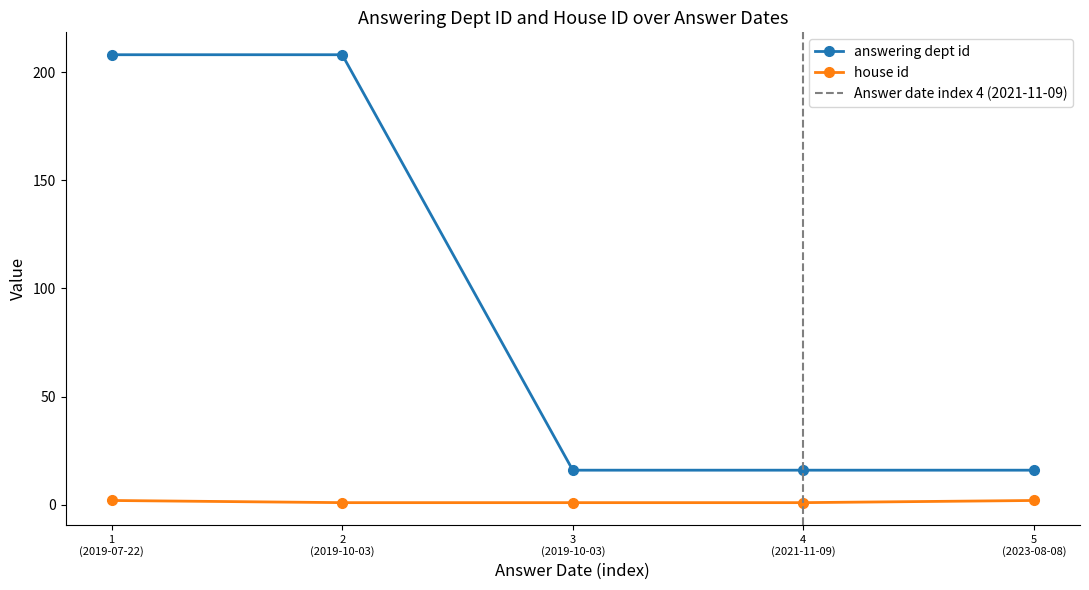

True or false: answering dept id and house id intersect in this chart.

False